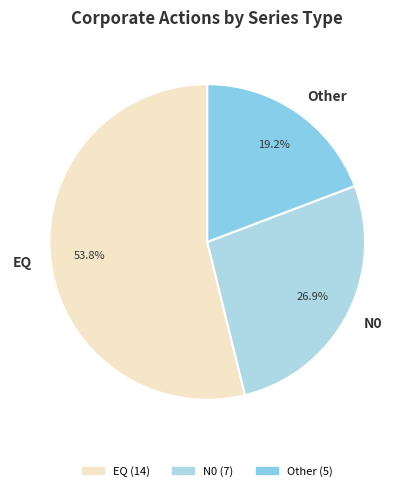

Count the number of slices in the pie.

3